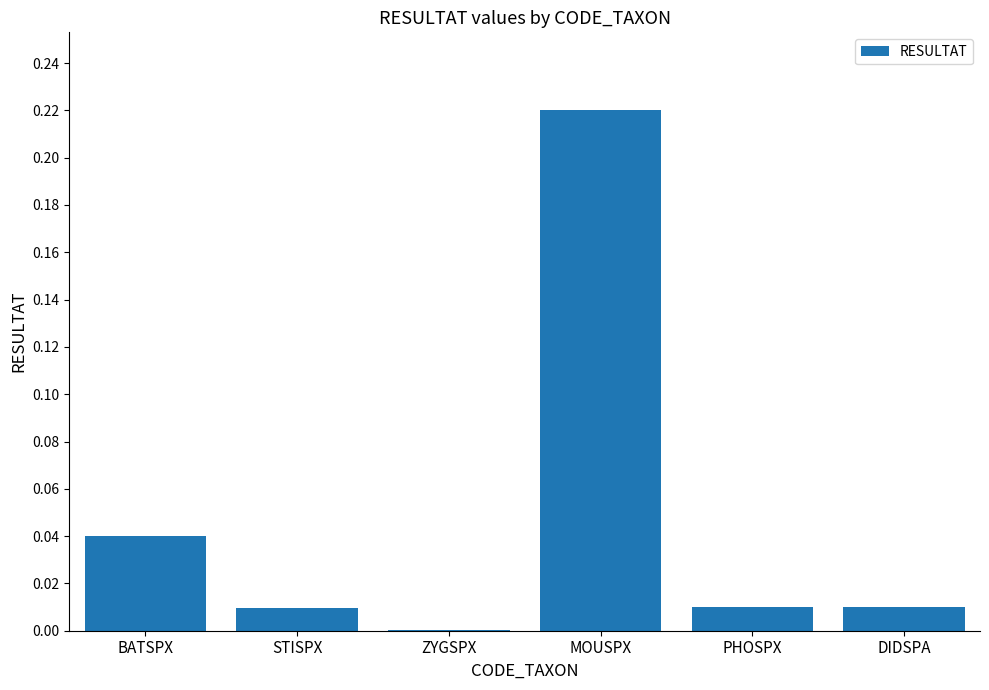

Which has a higher value, DIDSPA or BATSPX?

BATSPX